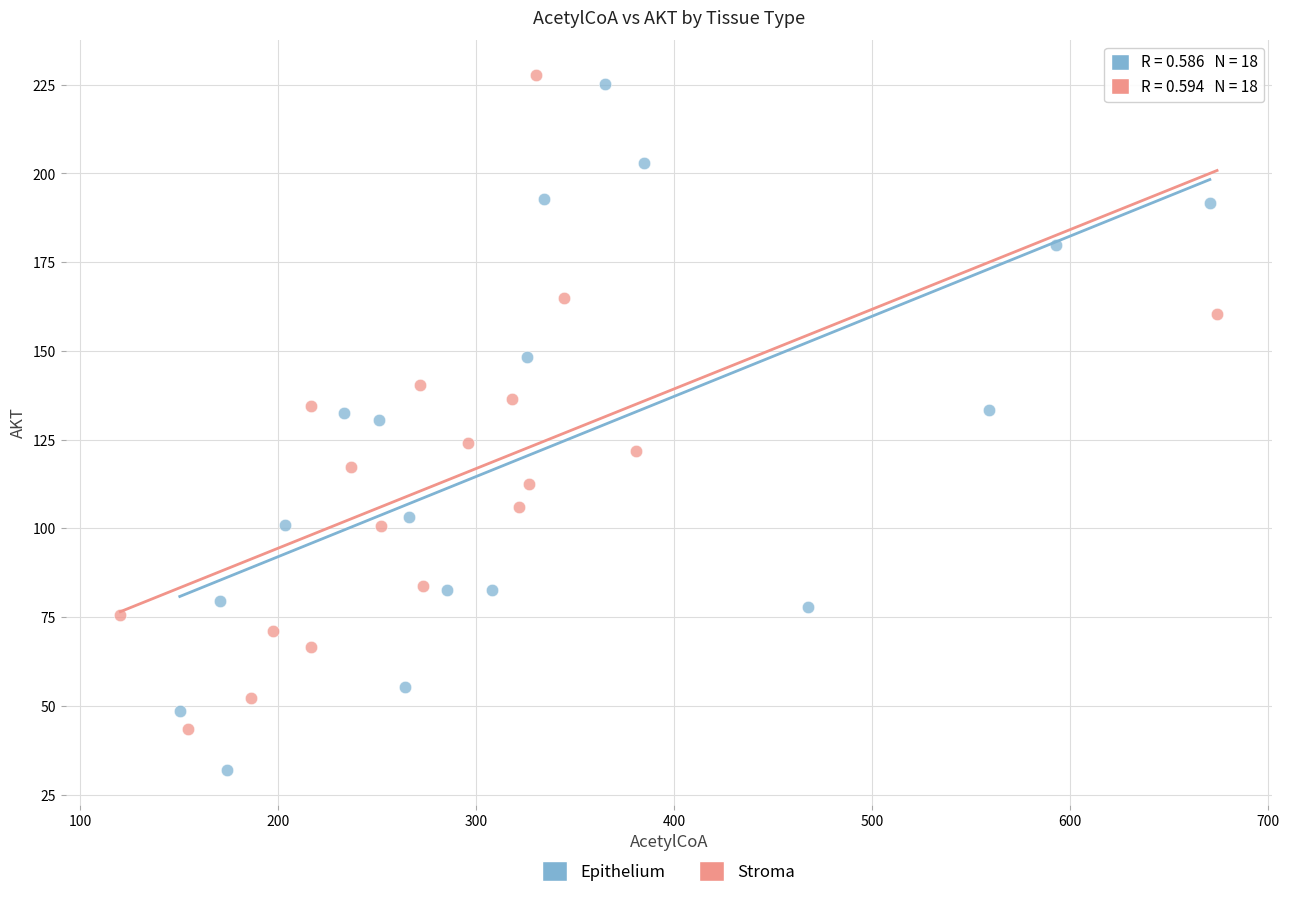

Which series has the widest spread of Y values?

Epithelium